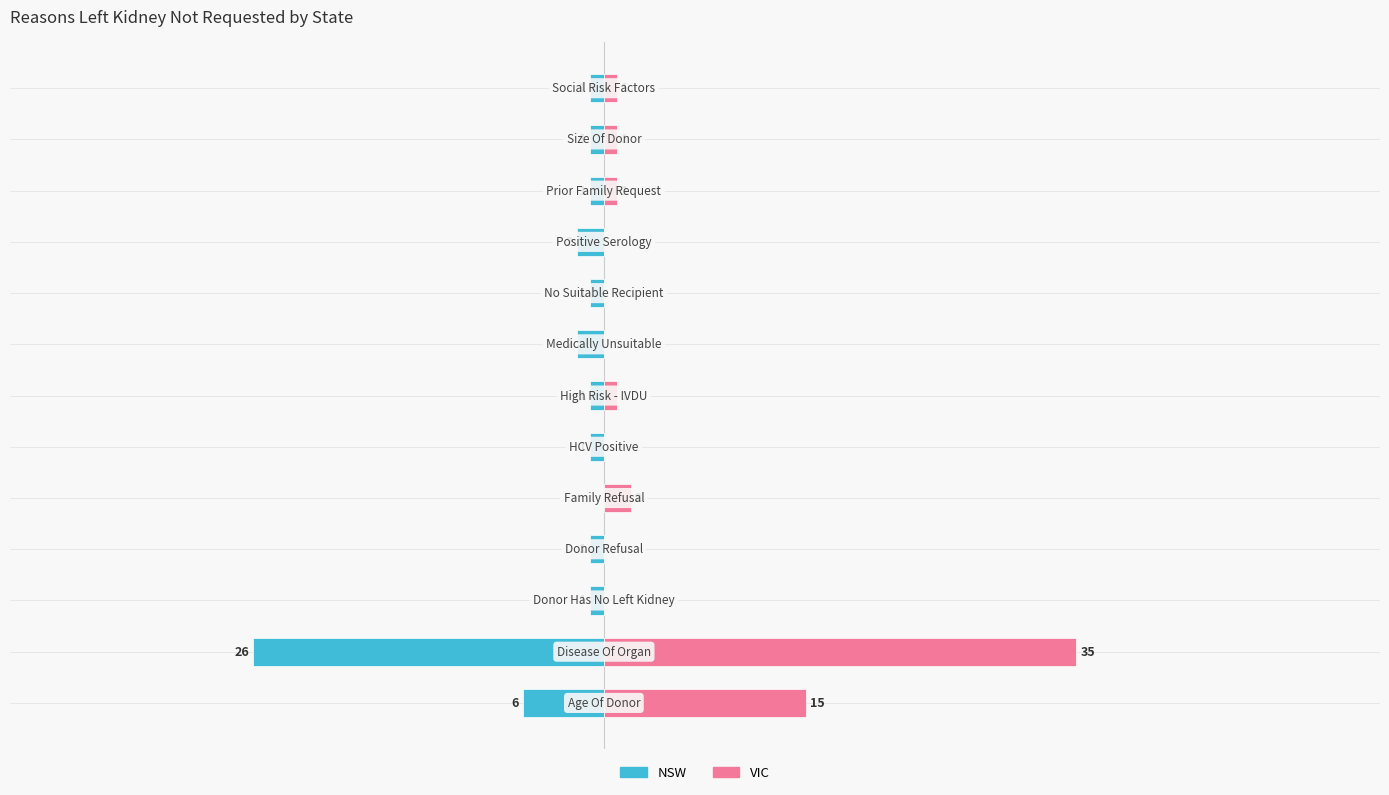

Rank the series by their average value, from lowest to highest.

NSW, VIC